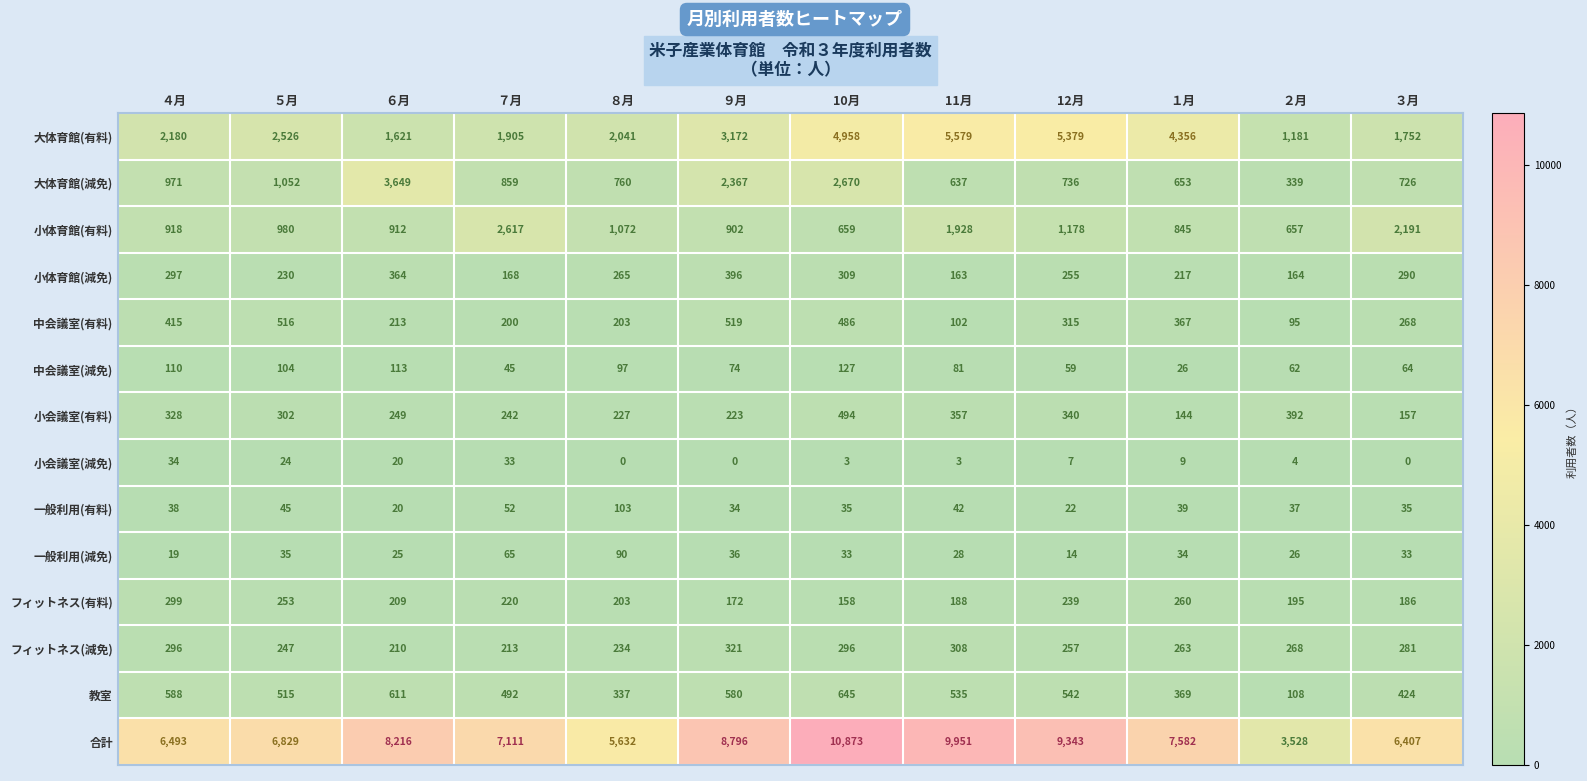

Rank the series by their maximum value, from lowest to highest.

小会議室(減免), 一般利用(減免), 一般利用(有料), 中会議室(減免), フィットネス(有料), フィットネス(減免), 小体育館(減免), 小会議室(有料), 中会議室(有料), 教室, 小体育館(有料), 大体育館(減免), 大体育館(有料), 合計